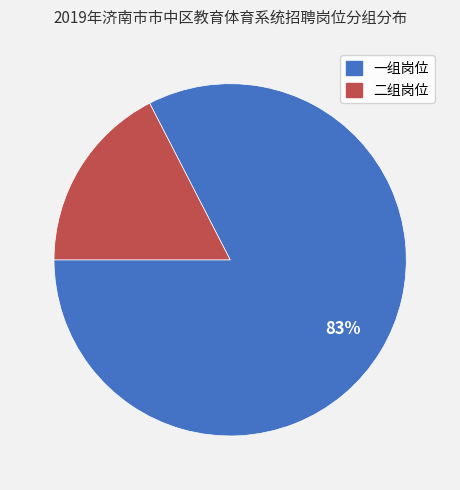

What percentage is the 二组岗位 slice, to the nearest percent?

17%